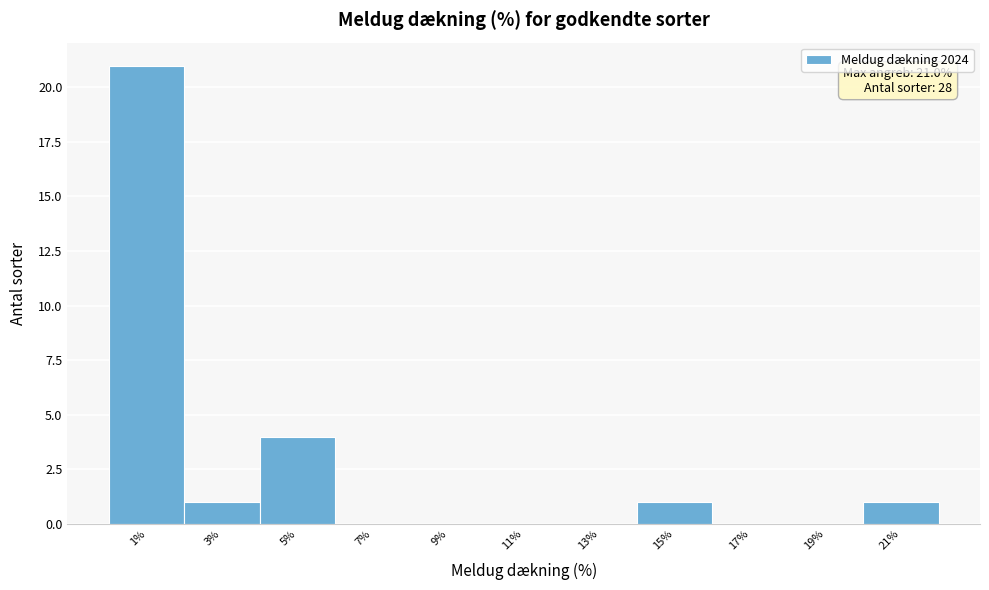

Over which range of the x-axis is the bar tallest?

0 to 2